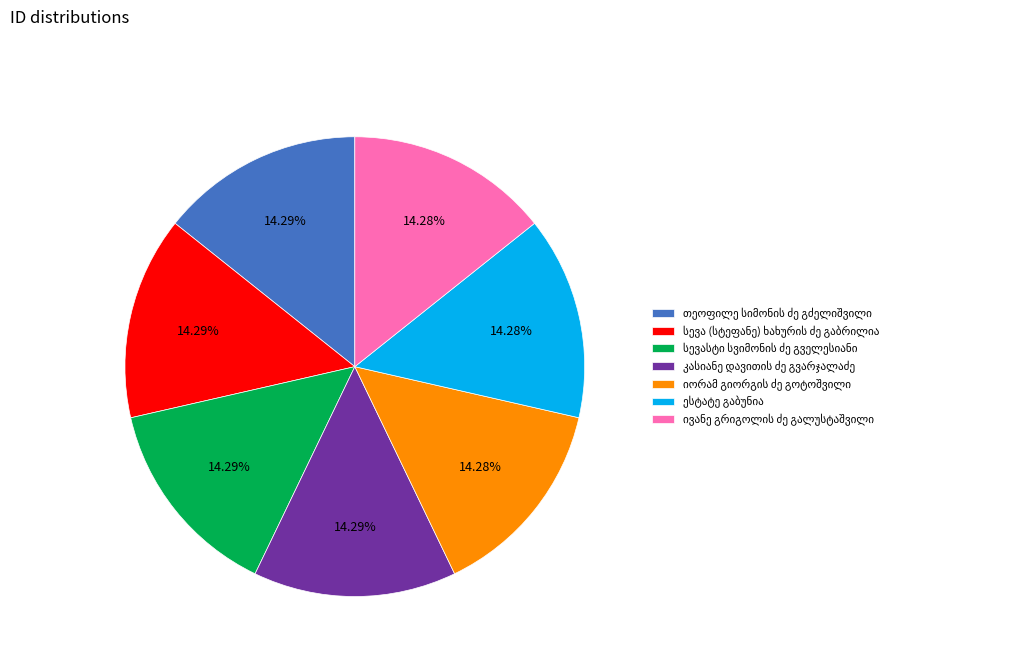

How many slices are in this pie chart?

7